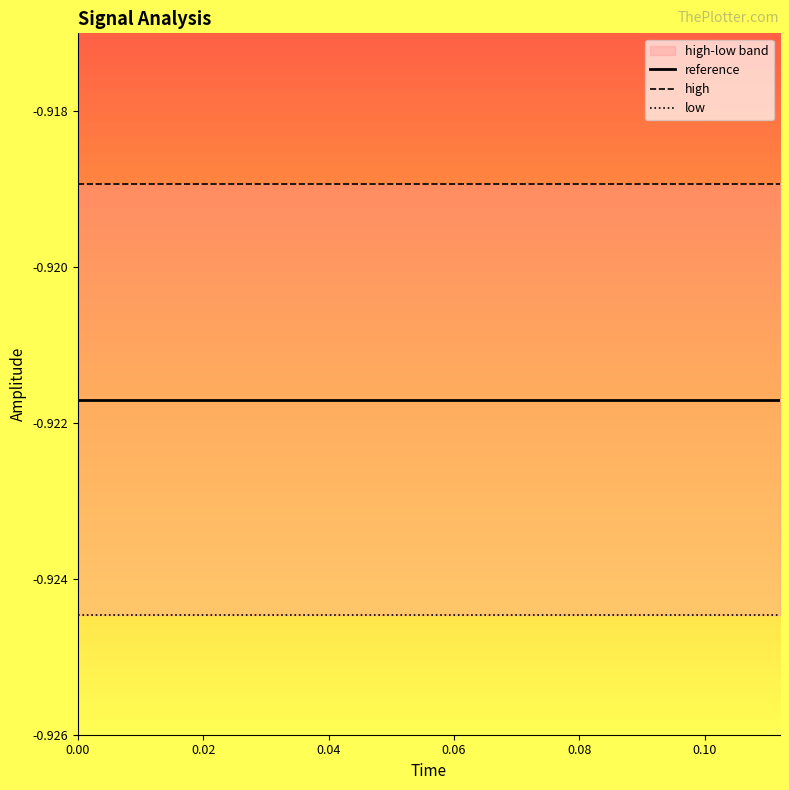

Read the low value at 0.02.

-0.9